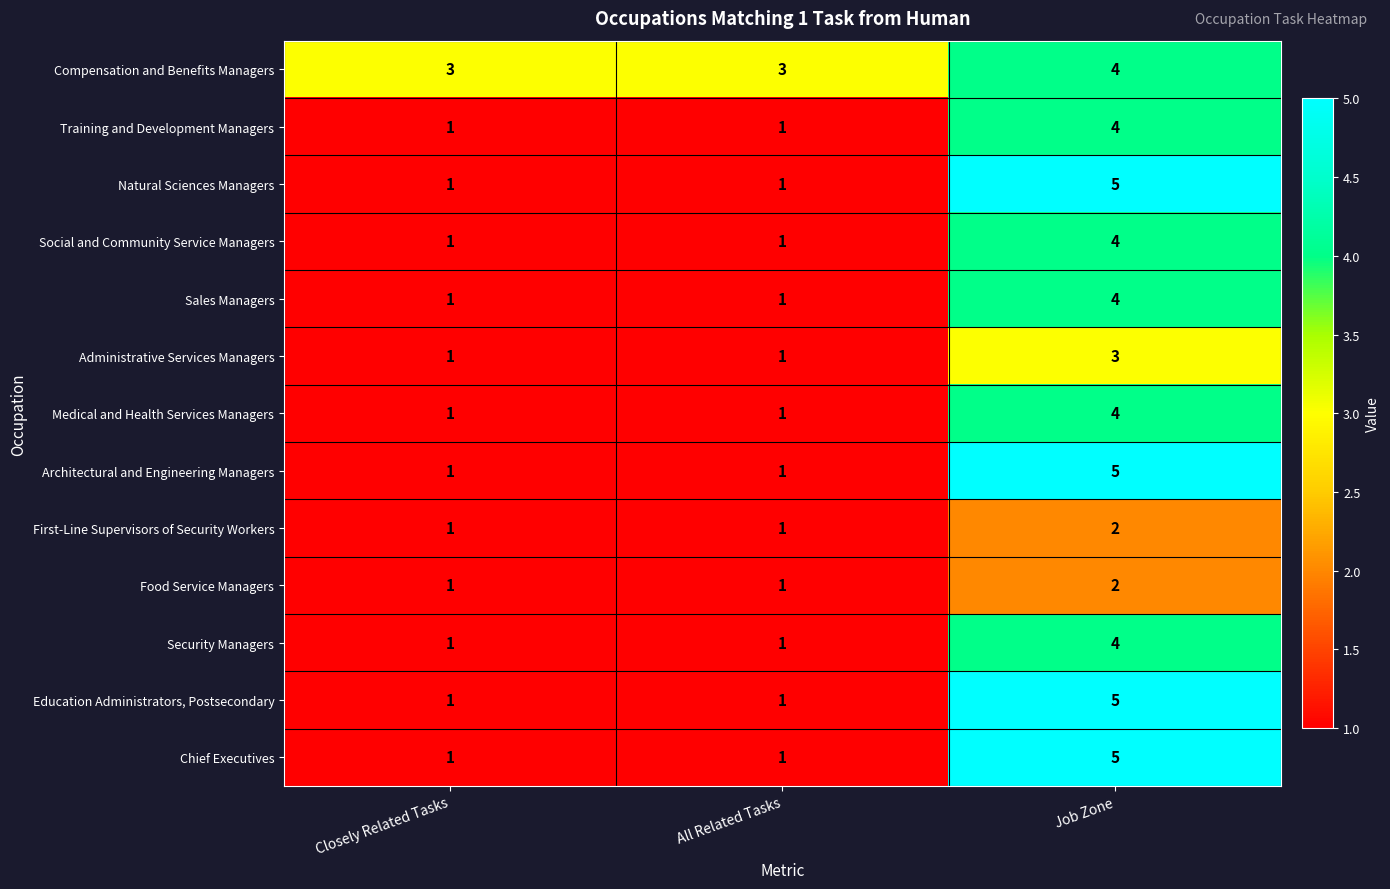

Which series has the largest total across all categories?

Compensation and Benefits Managers